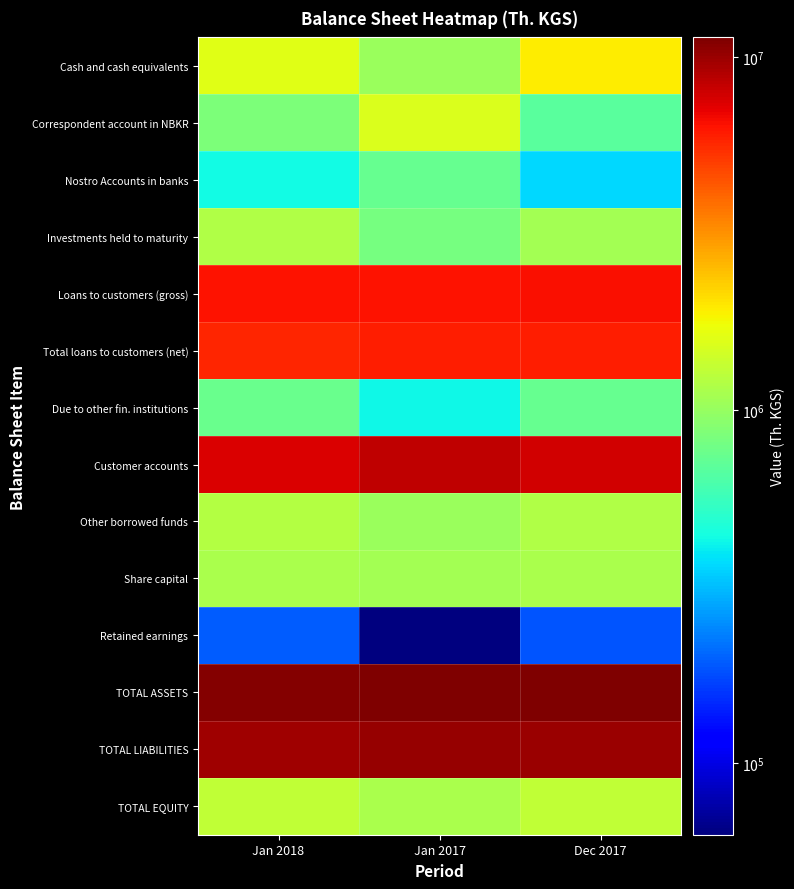

At how many categories does at least one series exceed 5563956?

3